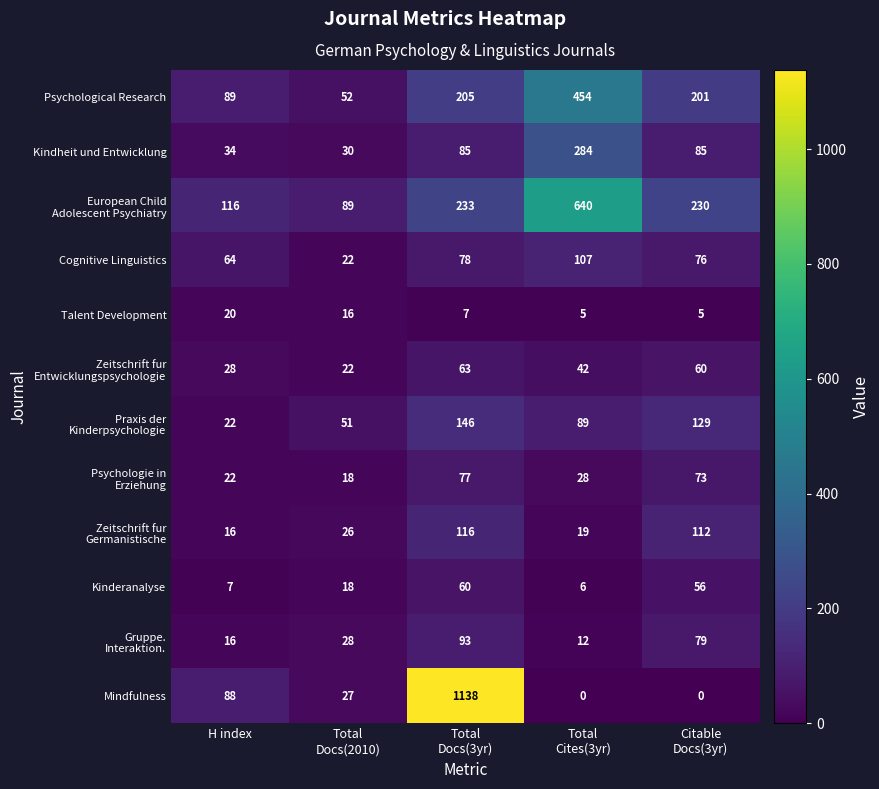

What is the difference between the second highest and minimum values in the Cognitive Linguistics series?

56